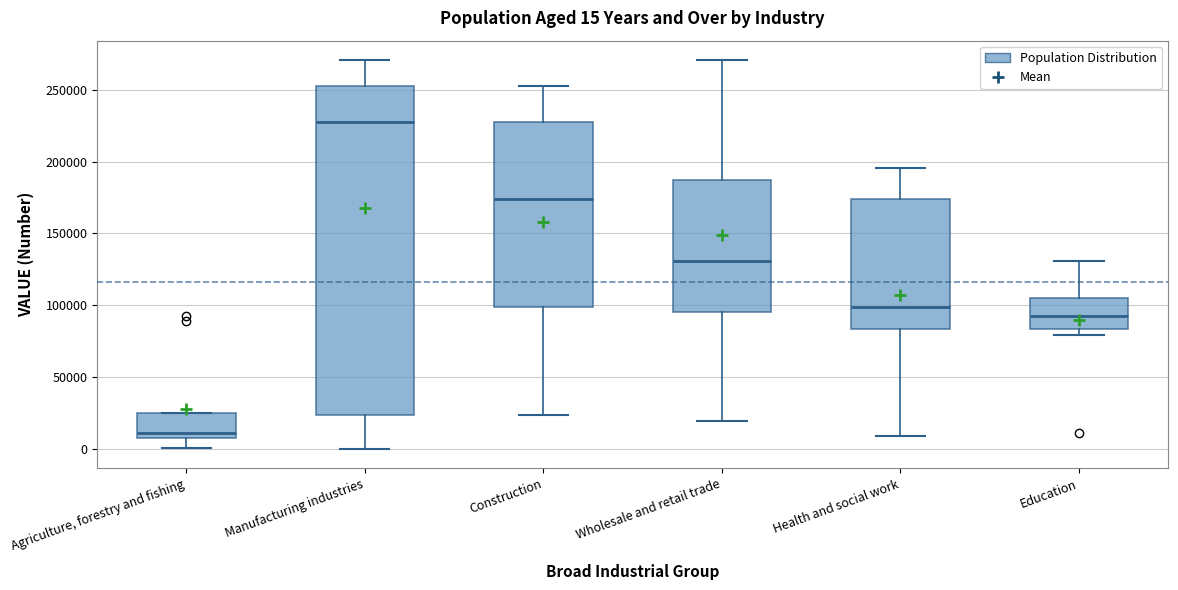

Which box is the tallest, from its lower edge to its upper edge?

Manufacturing industries